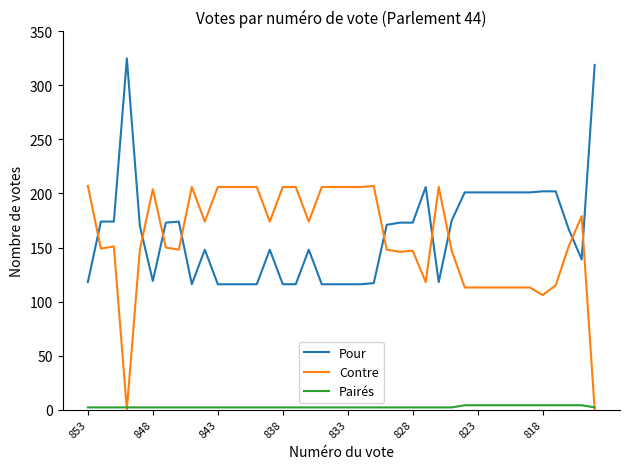

True or false: Pour and Pairés intersect in this chart.

False